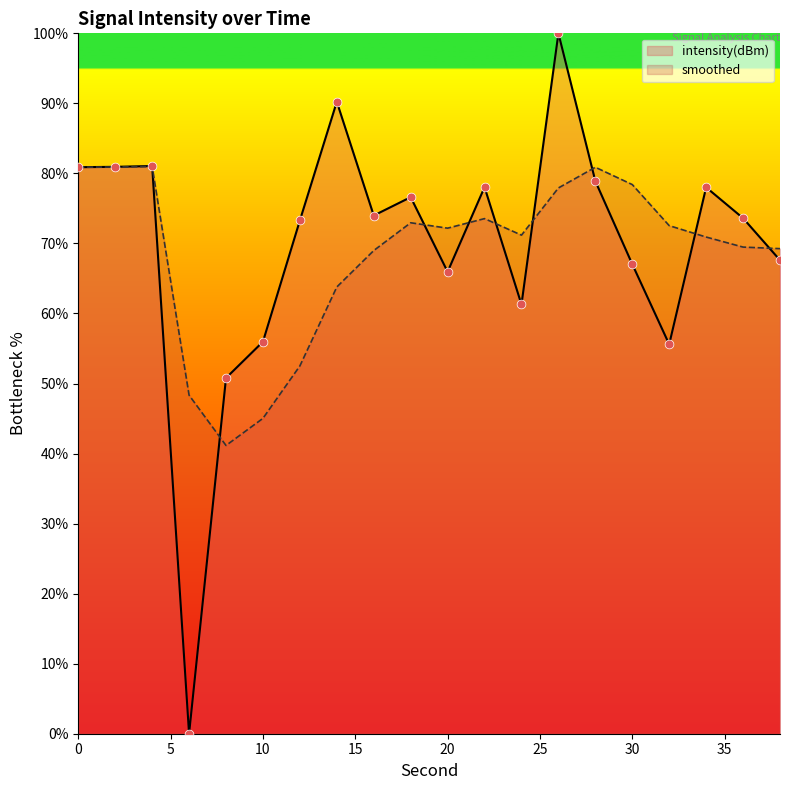

At which category is the sum across all series the highest?

26